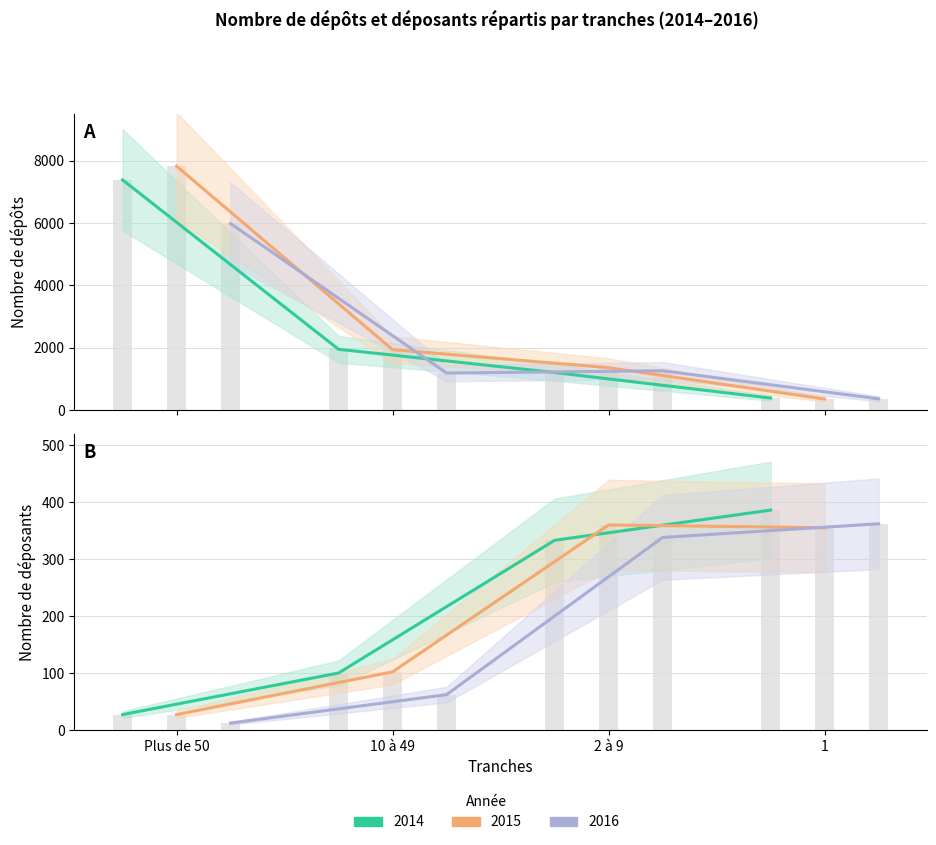

List the series in order of their overall mean, highest first.

Dépôts 2015, Dépôts 2014, Dépôts 2016